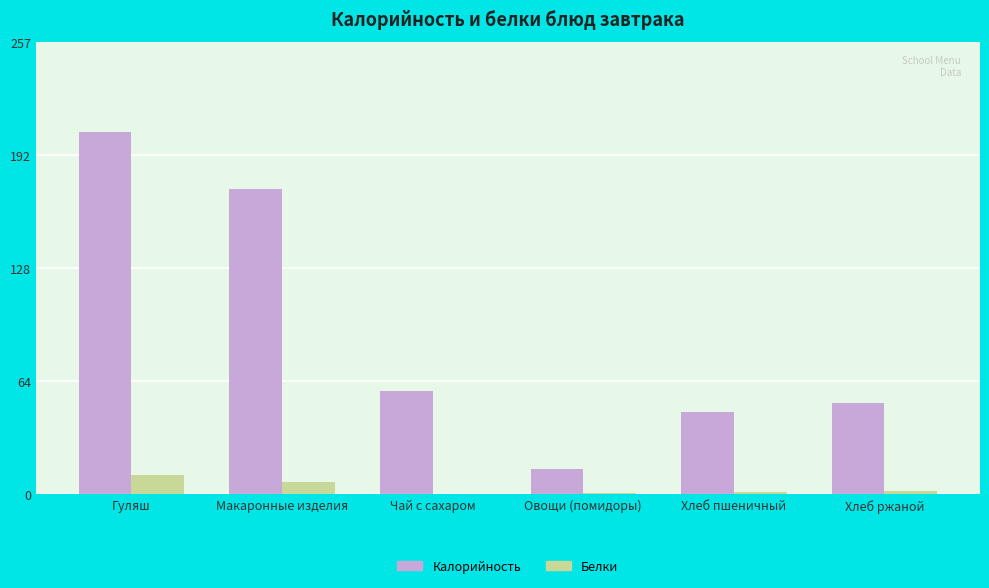

Which series changed the most between Макаронные изделия and Овощи (помидоры)?

Калорийность